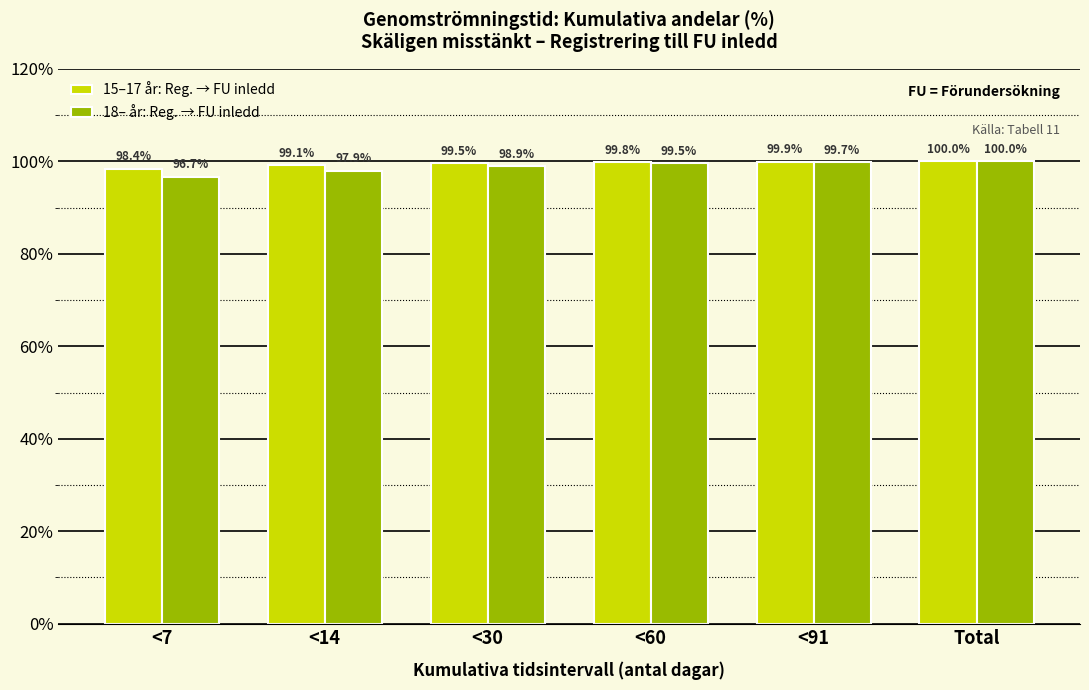

Reading left to right, transcribe all the data shown in this chart.

15–17 år: Reg. → FU inledd: <7=98.4	<14=99.1	<30=99.5	<60=99.8	<91=99.9	Total=100.0
18– år: Reg. → FU inledd: <7=96.7	<14=97.9	<30=98.9	<60=99.5	<91=99.7	Total=100.0